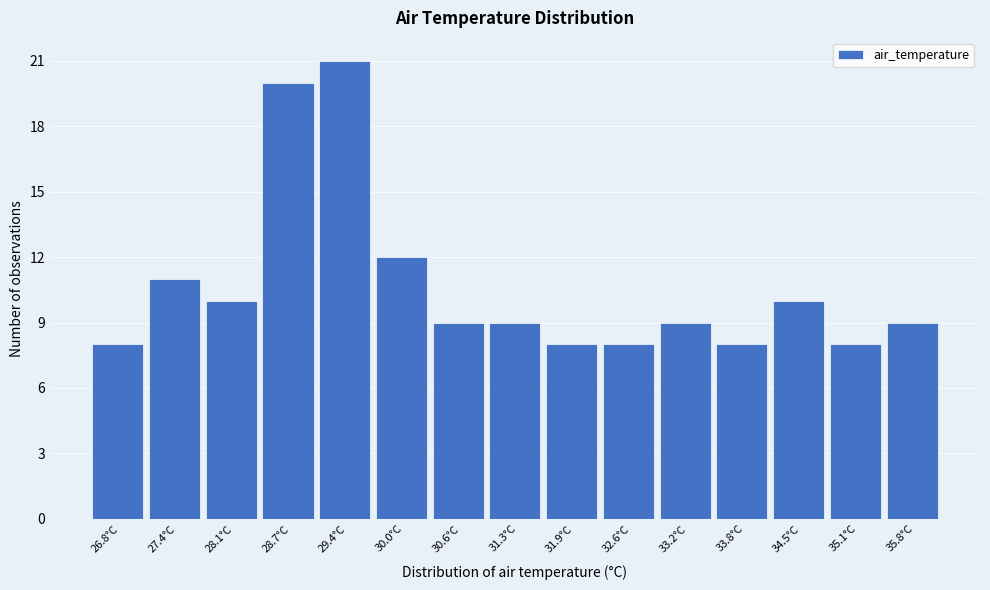

Reading right to left, what are all the values shown in this chart?

35.8°C=9	35.1°C=8	34.5°C=10	33.8°C=8	33.2°C=9	32.6°C=8	31.9°C=8	31.3°C=9	30.6°C=9	30.0°C=12	29.4°C=21	28.7°C=20	28.1°C=10	27.4°C=11	26.8°C=8